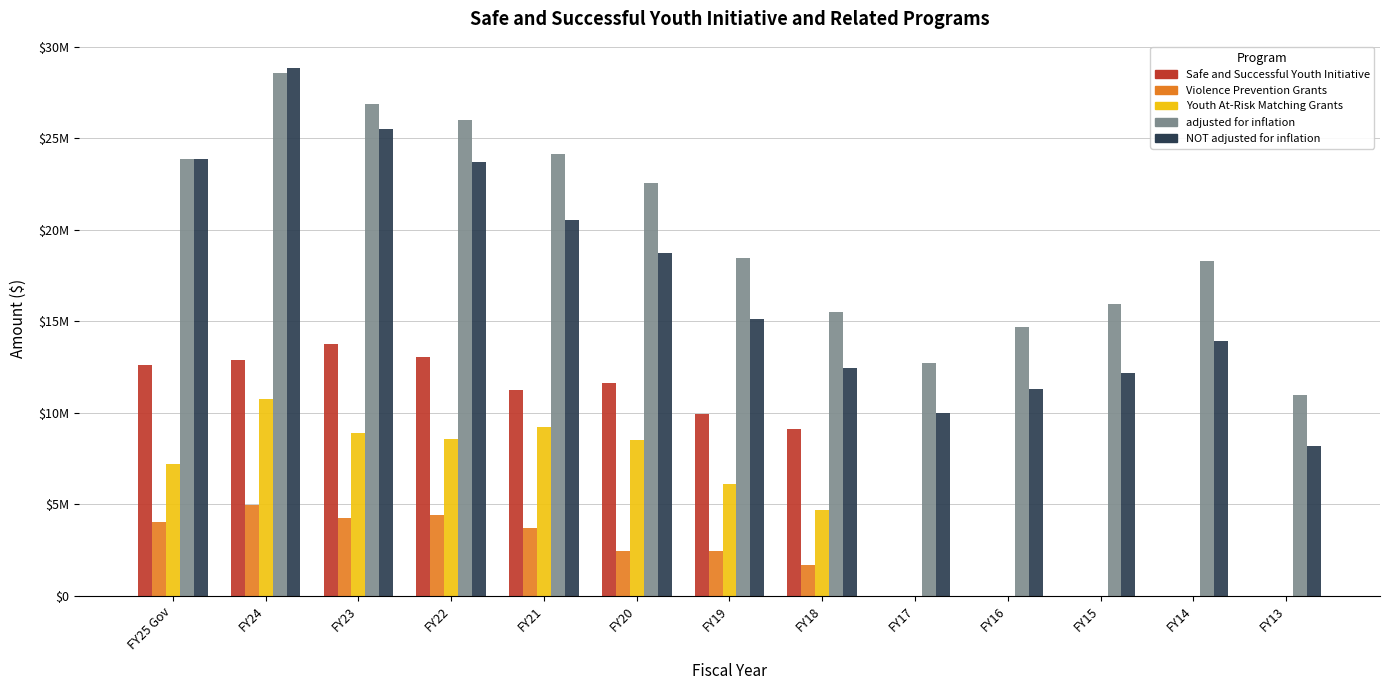

Which series has the widest spread of values?

NOT adjusted for inflation